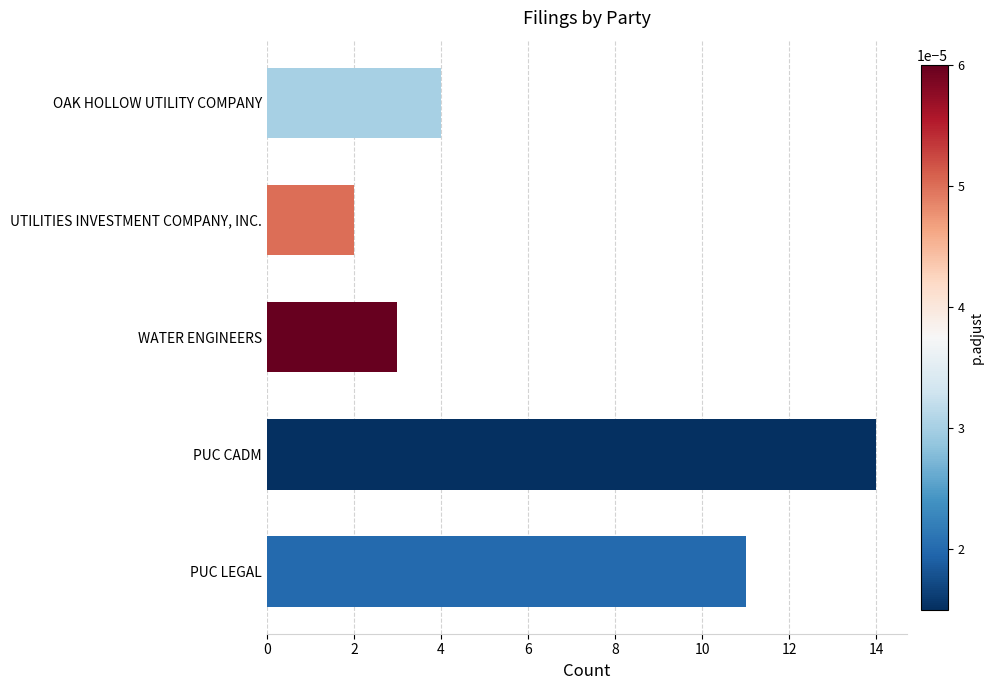

What is the label of the 1st bar from the top?

OAK HOLLOW UTILITY COMPANY